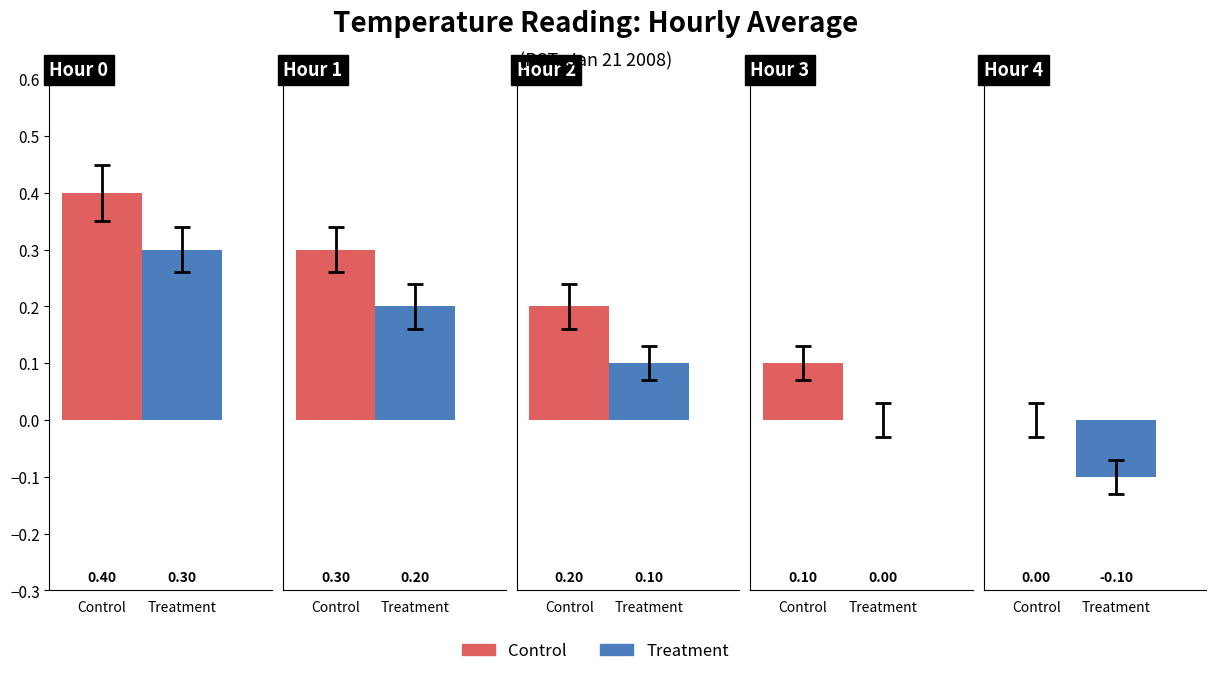

Is it true that Control equals 0.4 at 1?

False